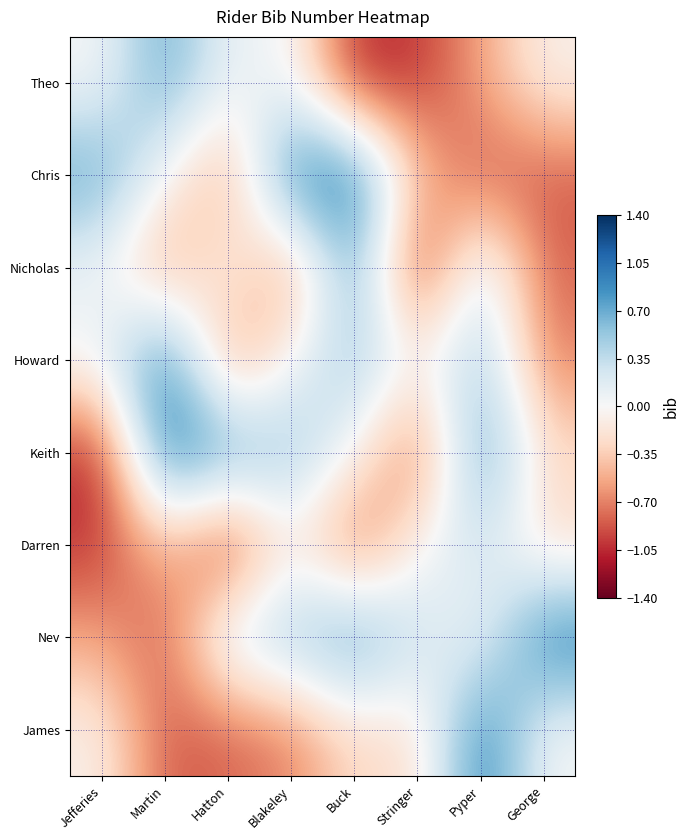

Which series has the largest total across all categories?

Nev